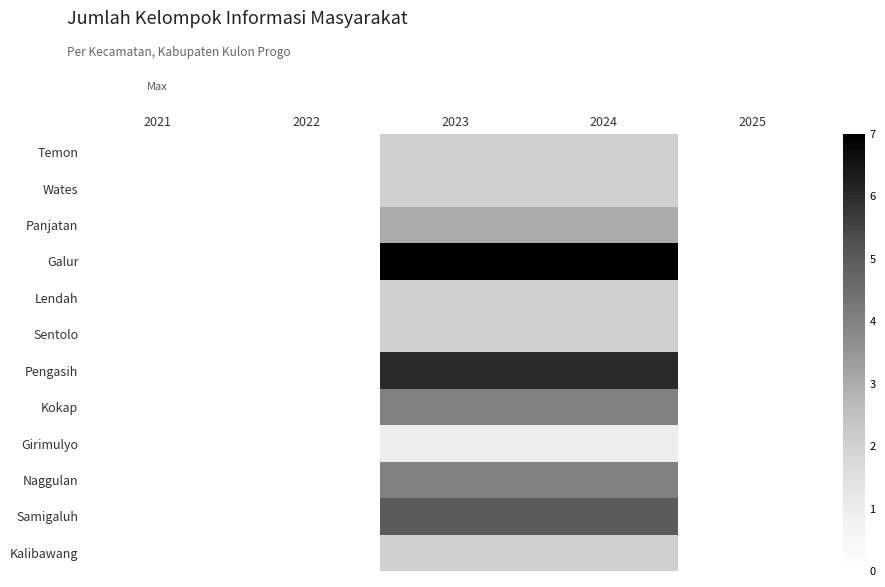

Which label corresponds to the largest value in the chart?

2023